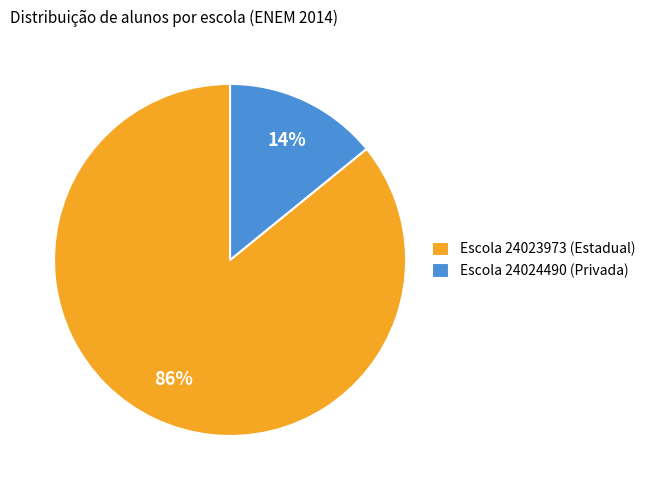

Which slice is the smallest?

Escola 24024490 (Privada)